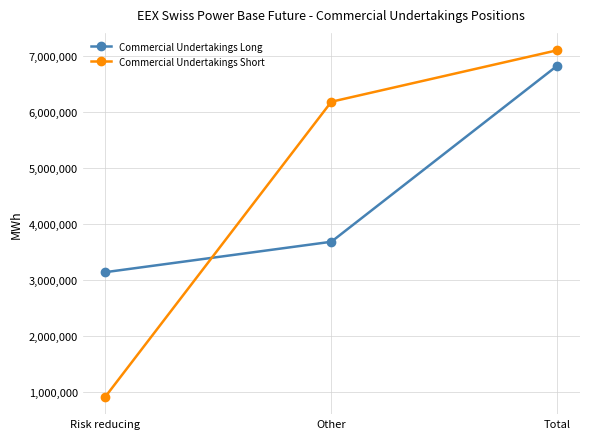

How many lines are shown in the chart?

2